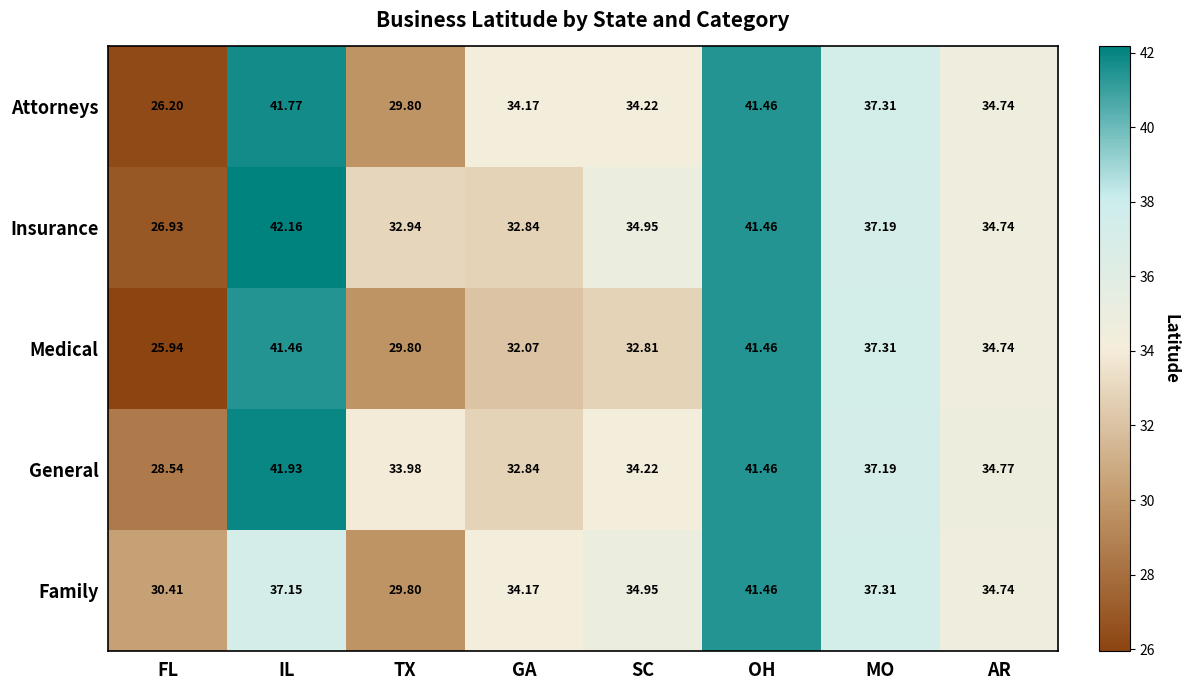

At which label is General closest to 35?

AR